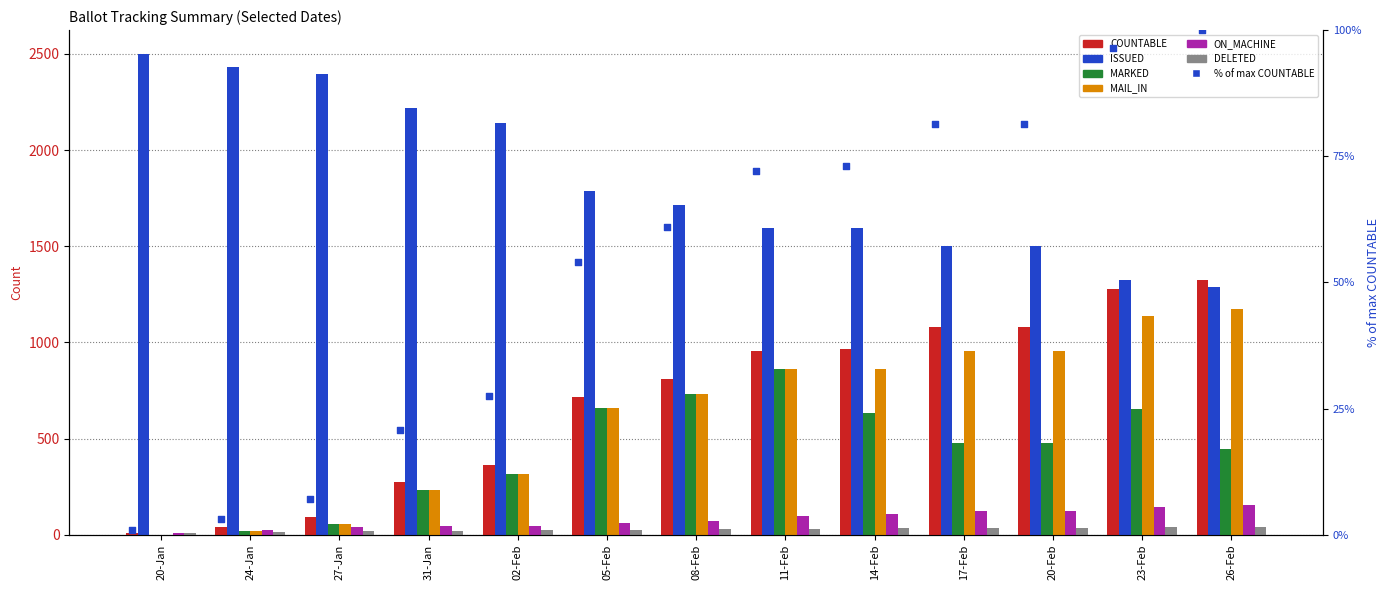

Which series has the widest spread of Y values?

ISSUED